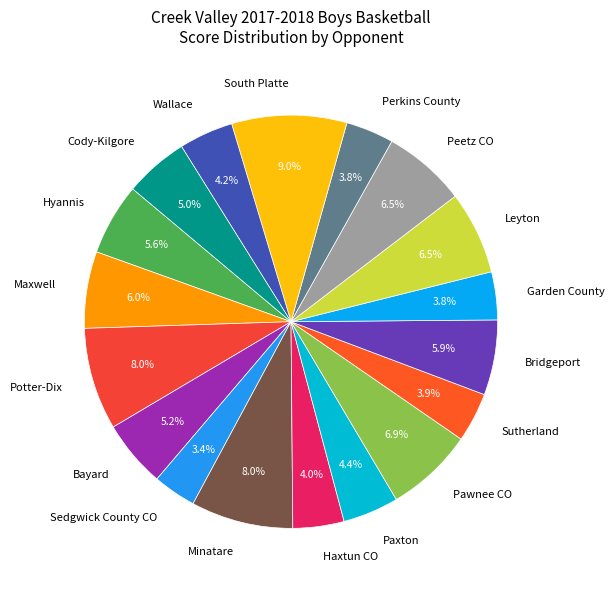

Is there any slice that represents more than half of the pie?

No